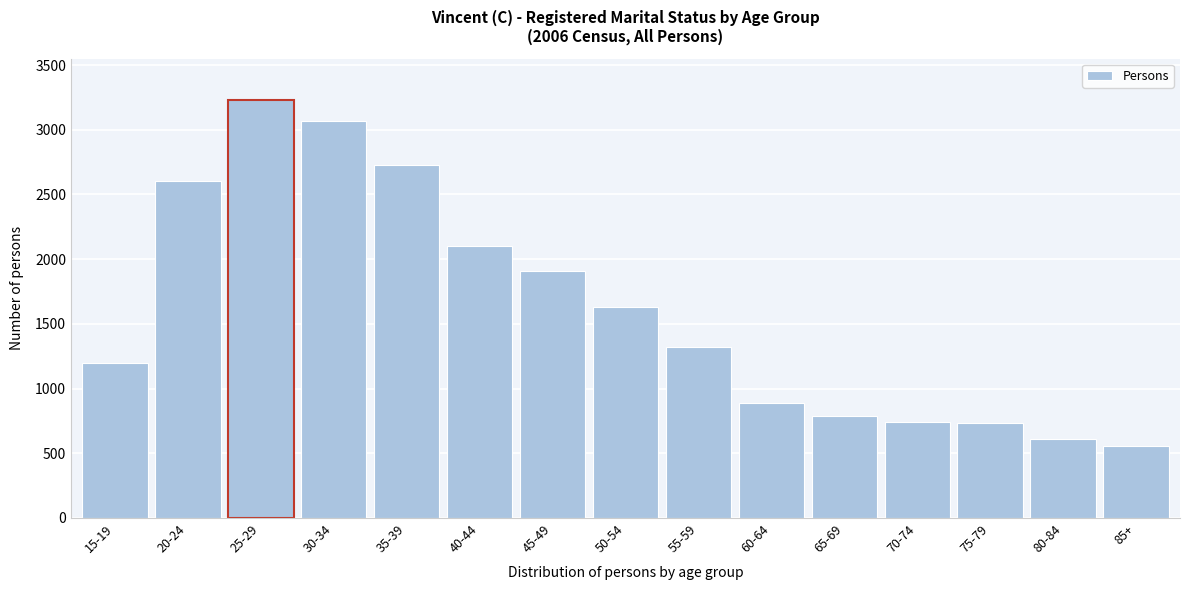

What is the sum of the values at 85+ and 70-74?

1294